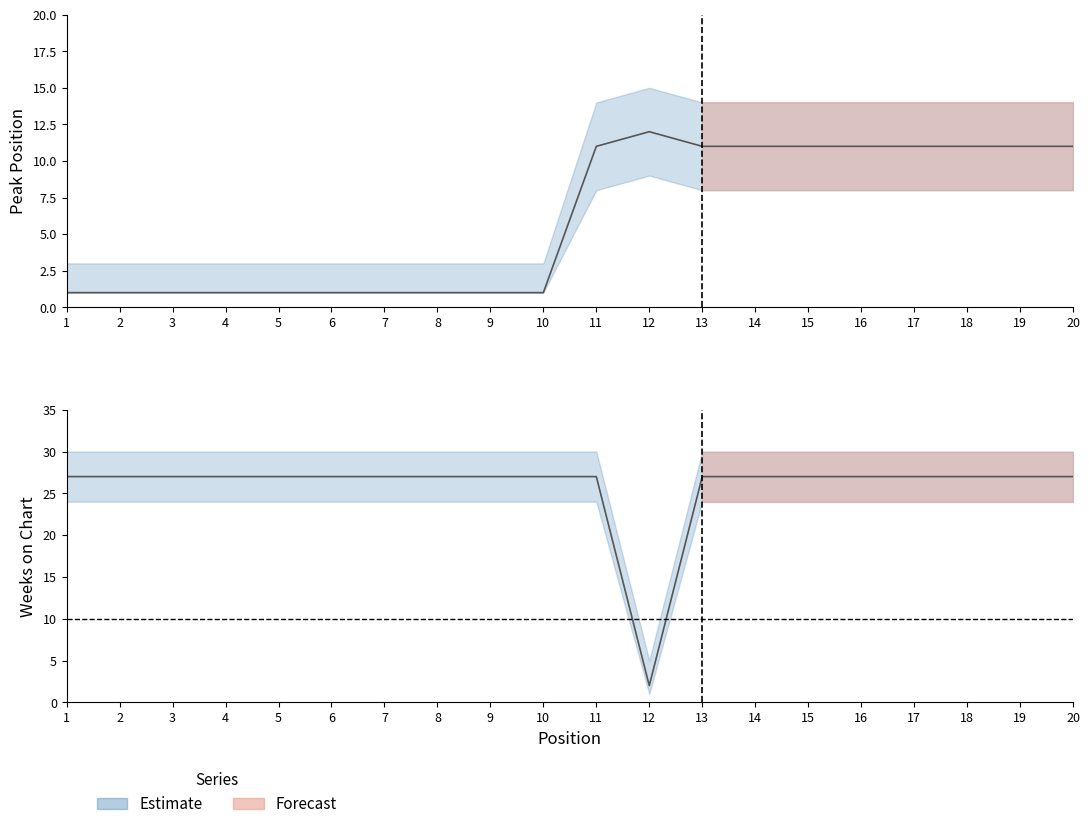

True or false: Peak Position has a value of 11 at 18.

True